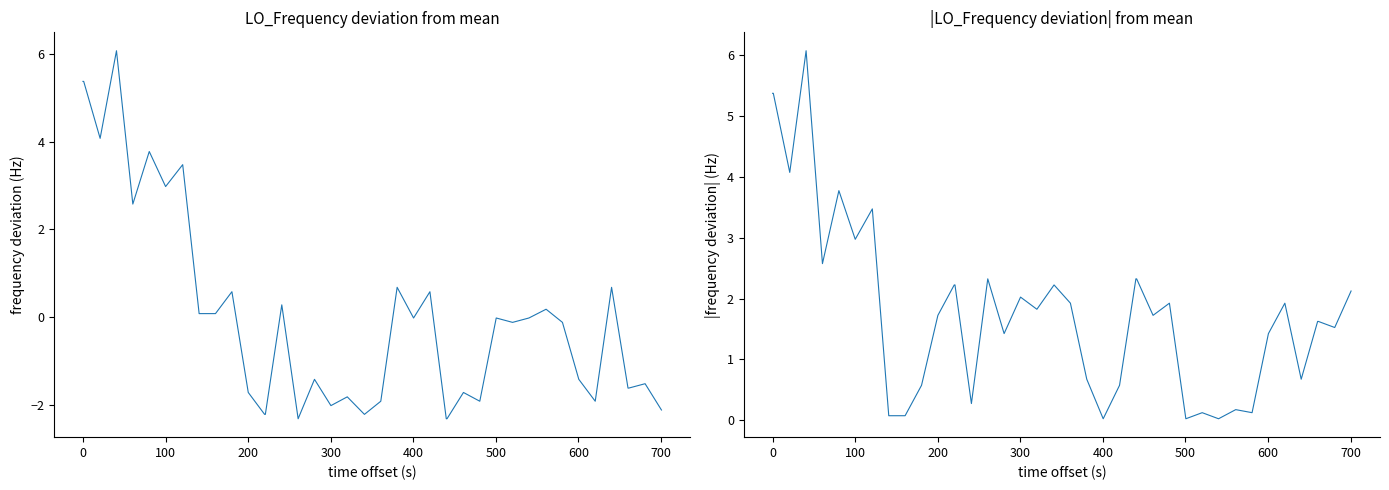

What are all the series names shown in the legend?

LO_Frequency deviation, |LO_Frequency deviation|